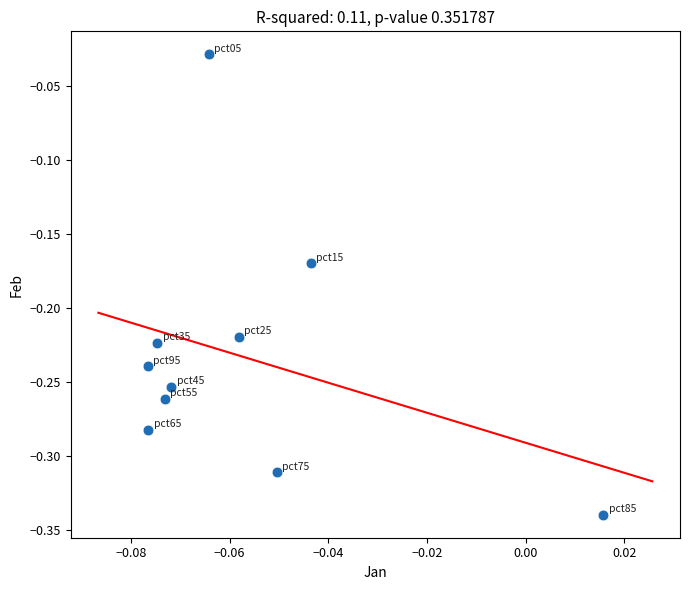

What is the range of Y values (max minus min)?

0.3